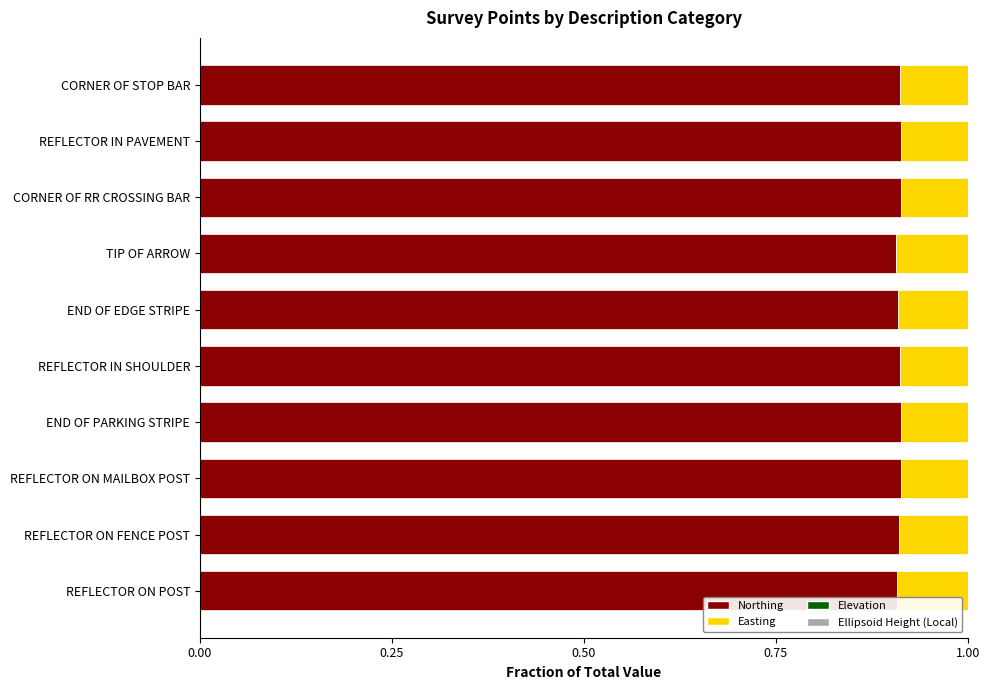

The value of Northing at CORNER OF RR CROSSING BAR is 0.9. True or false?

True